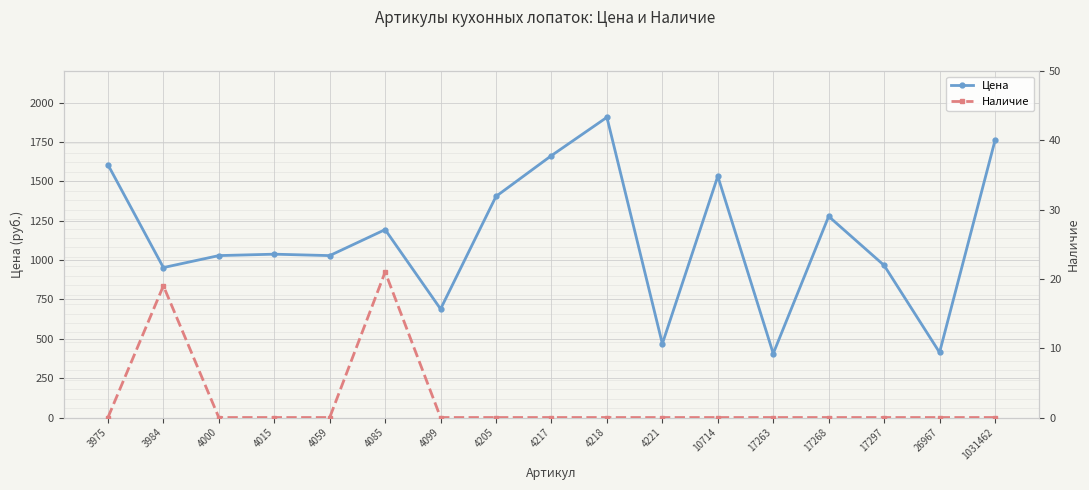

How many values in the Наличие series exceed 0?

2